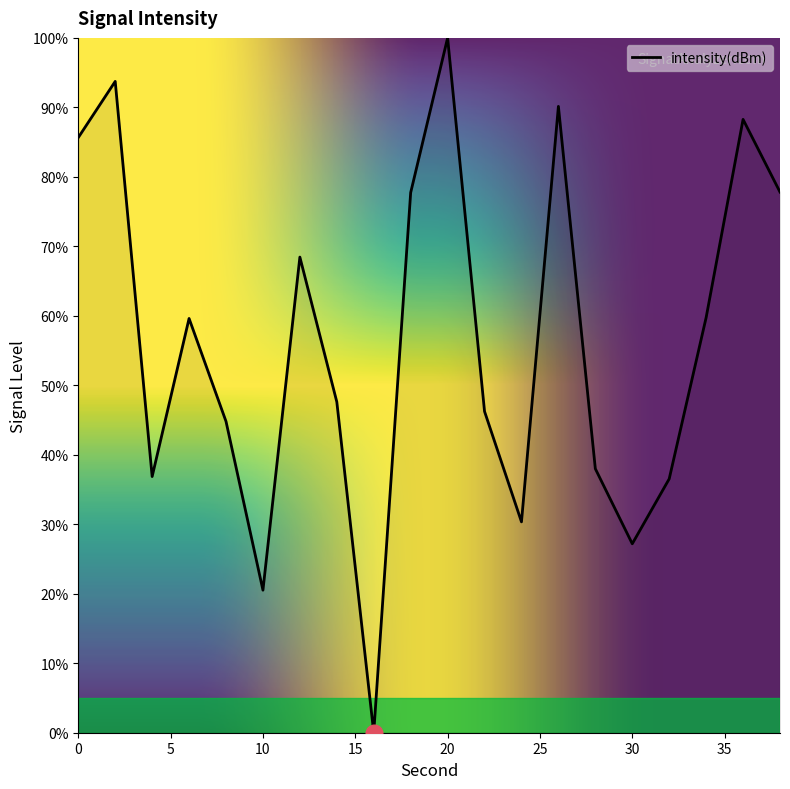

What is the maximum value shown in the chart?

100.0